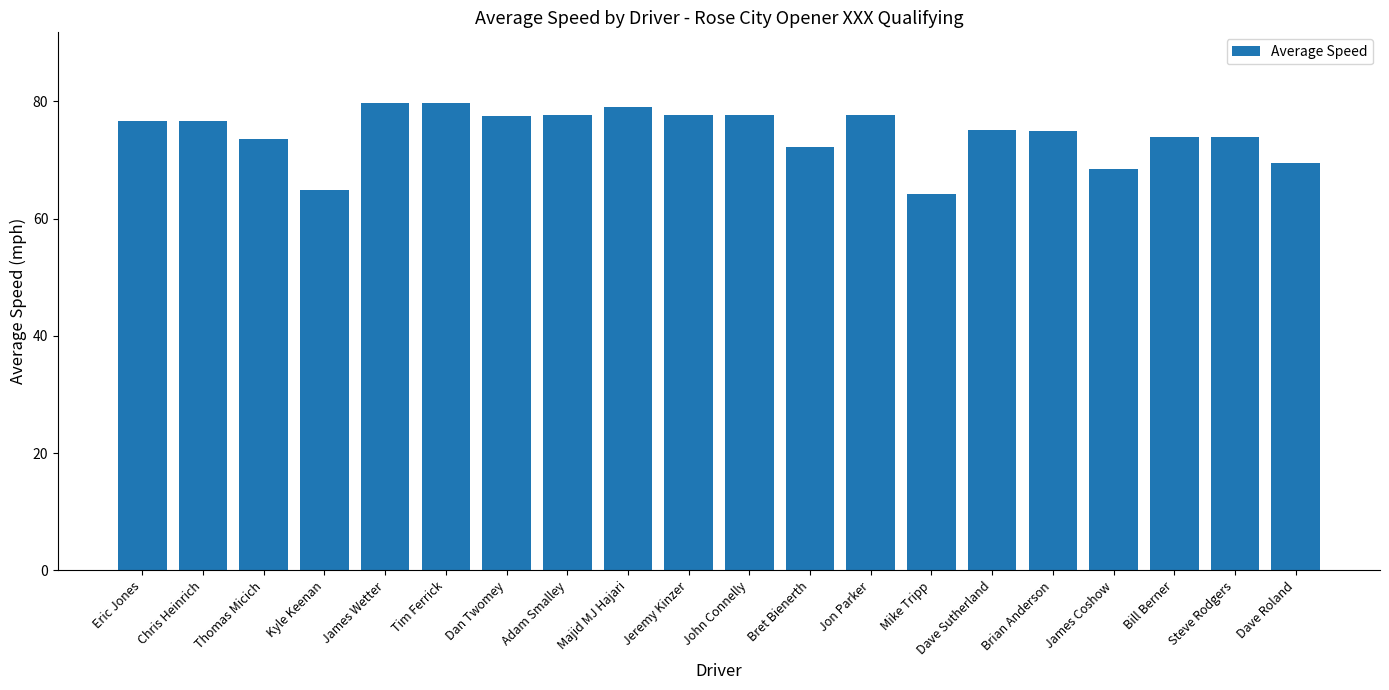

What is the sum of the values at Jeremy Kinzer and Dave Sutherland?

152.7